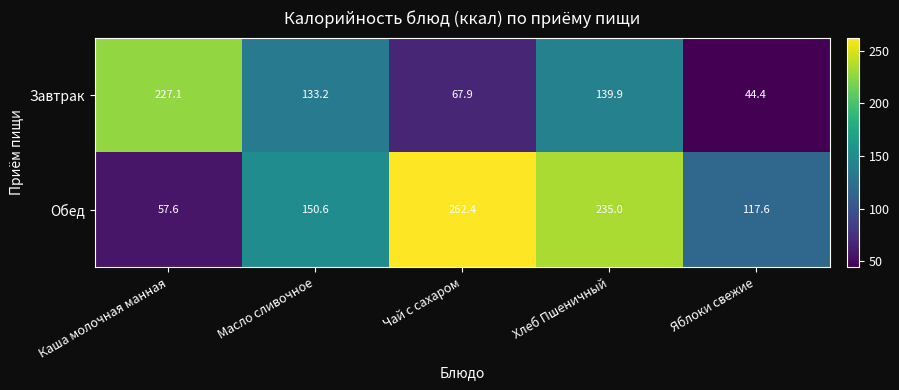

What is the total value across all series at Каша молочная манная?

284.7